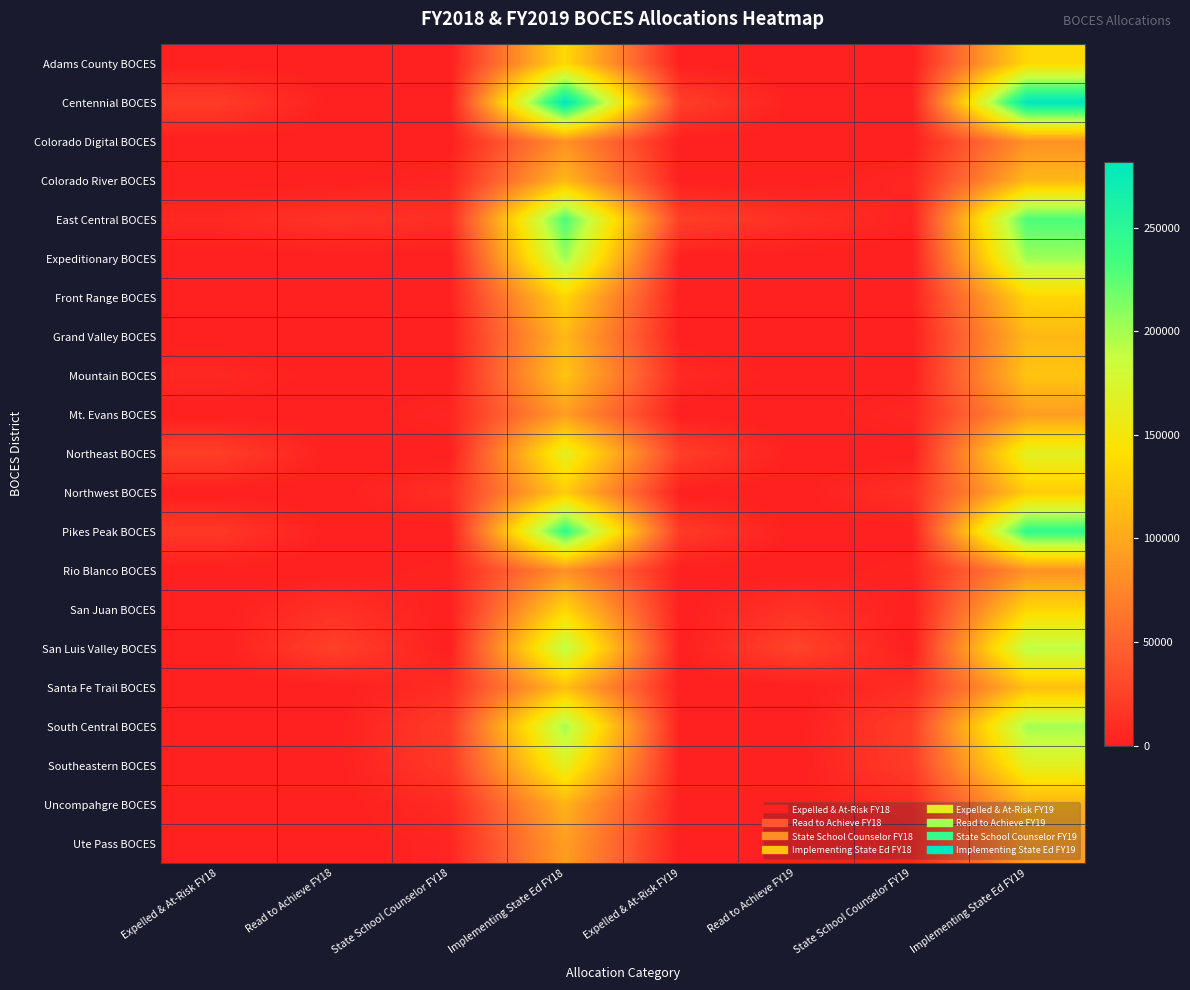

Reading left to right, transcribe all the data shown in this chart.

Adams County BOCES: Expelled & At-Risk FY18=0.0	Read to Achieve FY18=0.0	State School Counselor FY18=0.0	Implementing State Ed FY18=136198.1	Expelled & At-Risk FY19=0.0	Read to Achieve FY19=0.0	State School Counselor FY19=0.0	Implementing State Ed FY19=136265.9
Centennial BOCES: Expelled & At-Risk FY18=21070.4	Read to Achieve FY18=0.0	State School Counselor FY18=0.0	Implementing State Ed FY18=281493.1	Expelled & At-Risk FY19=22948.3	Read to Achieve FY19=0.0	State School Counselor FY19=0.0	Implementing State Ed FY19=281637.9
Colorado Digital BOCES: Expelled & At-Risk FY18=0.0	Read to Achieve FY18=0.0	State School Counselor FY18=0.0	Implementing State Ed FY18=83145.1	Expelled & At-Risk FY19=0.0	Read to Achieve FY19=0.0	State School Counselor FY19=0.0	Implementing State Ed FY19=83365.5
Colorado River BOCES: Expelled & At-Risk FY18=0.0	Read to Achieve FY18=0.0	State School Counselor FY18=4862.4	Implementing State Ed FY18=111725.5	Expelled & At-Risk FY19=0.0	Read to Achieve FY19=0.0	State School Counselor FY19=5295.8	Implementing State Ed FY19=111678.4
East Central BOCES: Expelled & At-Risk FY18=6862.5	Read to Achieve FY18=14697.7	State School Counselor FY18=10856.1	Implementing State Ed FY18=231042.2	Expelled & At-Risk FY19=22560.6	Read to Achieve FY19=11599.1	State School Counselor FY19=2911.0	Implementing State Ed FY19=230960.0
Expeditionary BOCES: Expelled & At-Risk FY18=0.0	Read to Achieve FY18=0.0	State School Counselor FY18=0.0	Implementing State Ed FY18=201694.3	Expelled & At-Risk FY19=0.0	Read to Achieve FY19=0.0	State School Counselor FY19=0.0	Implementing State Ed FY19=201633.6
Front Range BOCES: Expelled & At-Risk FY18=0.0	Read to Achieve FY18=0.0	State School Counselor FY18=1620.8	Implementing State Ed FY18=133122.0	Expelled & At-Risk FY19=0.0	Read to Achieve FY19=0.0	State School Counselor FY19=1765.2	Implementing State Ed FY19=132792.9
Grand Valley BOCES: Expelled & At-Risk FY18=0.0	Read to Achieve FY18=0.0	State School Counselor FY18=0.0	Implementing State Ed FY18=111715.0	Expelled & At-Risk FY19=0.0	Read to Achieve FY19=0.0	State School Counselor FY19=0.0	Implementing State Ed FY19=111590.5
Mountain BOCES: Expelled & At-Risk FY18=6483.2	Read to Achieve FY18=0.0	State School Counselor FY18=0.0	Implementing State Ed FY18=120388.2	Expelled & At-Risk FY19=7061.0	Read to Achieve FY19=0.0	State School Counselor FY19=0.0	Implementing State Ed FY19=120415.2
Mt. Evans BOCES: Expelled & At-Risk FY18=0.0	Read to Achieve FY18=0.0	State School Counselor FY18=4862.4	Implementing State Ed FY18=92024.5	Expelled & At-Risk FY19=0.0	Read to Achieve FY19=0.0	State School Counselor FY19=5295.8	Implementing State Ed FY19=92009.9
Northeast BOCES: Expelled & At-Risk FY18=22691.2	Read to Achieve FY18=0.0	State School Counselor FY18=0.0	Implementing State Ed FY18=165274.1	Expelled & At-Risk FY19=22948.3	Read to Achieve FY19=0.0	State School Counselor FY19=0.0	Implementing State Ed FY19=165236.8
Northwest BOCES: Expelled & At-Risk FY18=0.0	Read to Achieve FY18=0.0	State School Counselor FY18=11345.6	Implementing State Ed FY18=126027.4	Expelled & At-Risk FY19=0.0	Read to Achieve FY19=0.0	State School Counselor FY19=12356.8	Implementing State Ed FY19=126056.6
Pikes Peak BOCES: Expelled & At-Risk FY18=17828.8	Read to Achieve FY18=0.0	State School Counselor FY18=0.0	Implementing State Ed FY18=244565.5	Expelled & At-Risk FY19=19417.8	Read to Achieve FY19=0.0	State School Counselor FY19=0.0	Implementing State Ed FY19=244719.9
Rio Blanco BOCES: Expelled & At-Risk FY18=0.0	Read to Achieve FY18=0.0	State School Counselor FY18=3241.6	Implementing State Ed FY18=83602.0	Expelled & At-Risk FY19=0.0	Read to Achieve FY19=0.0	State School Counselor FY19=3530.5	Implementing State Ed FY19=83600.6
San Juan BOCES: Expelled & At-Risk FY18=0.0	Read to Achieve FY18=12966.4	State School Counselor FY18=0.0	Implementing State Ed FY18=134377.9	Expelled & At-Risk FY19=0.0	Read to Achieve FY19=14122.0	State School Counselor FY19=0.0	Implementing State Ed FY19=134385.0
San Luis Valley BOCES: Expelled & At-Risk FY18=0.0	Read to Achieve FY18=24312.0	State School Counselor FY18=0.0	Implementing State Ed FY18=190707.8	Expelled & At-Risk FY19=0.0	Read to Achieve FY19=26478.8	State School Counselor FY19=0.0	Implementing State Ed FY19=190683.5
Santa Fe Trail BOCES: Expelled & At-Risk FY18=0.0	Read to Achieve FY18=0.0	State School Counselor FY18=9724.8	Implementing State Ed FY18=116869.8	Expelled & At-Risk FY19=0.0	Read to Achieve FY19=0.0	State School Counselor FY19=10591.5	Implementing State Ed FY19=117089.9
South Central BOCES: Expelled & At-Risk FY18=0.0	Read to Achieve FY18=0.0	State School Counselor FY18=21070.4	Implementing State Ed FY18=200455.8	Expelled & At-Risk FY19=0.0	Read to Achieve FY19=0.0	State School Counselor FY19=22948.3	Implementing State Ed FY19=200356.2
Southeastern BOCES: Expelled & At-Risk FY18=0.0	Read to Achieve FY18=0.0	State School Counselor FY18=19449.6	Implementing State Ed FY18=164801.8	Expelled & At-Risk FY19=0.0	Read to Achieve FY19=0.0	State School Counselor FY19=21183.0	Implementing State Ed FY19=164783.9
Uncompahgre BOCES: Expelled & At-Risk FY18=0.0	Read to Achieve FY18=0.0	State School Counselor FY18=8104.0	Implementing State Ed FY18=108019.6	Expelled & At-Risk FY19=0.0	Read to Achieve FY19=0.0	State School Counselor FY19=8826.3	Implementing State Ed FY19=108018.2
Ute Pass BOCES: Expelled & At-Risk FY18=0.0	Read to Achieve FY18=0.0	State School Counselor FY18=4862.4	Implementing State Ed FY18=92750.4	Expelled & At-Risk FY19=0.0	Read to Achieve FY19=0.0	State School Counselor FY19=5295.8	Implementing State Ed FY19=92719.7